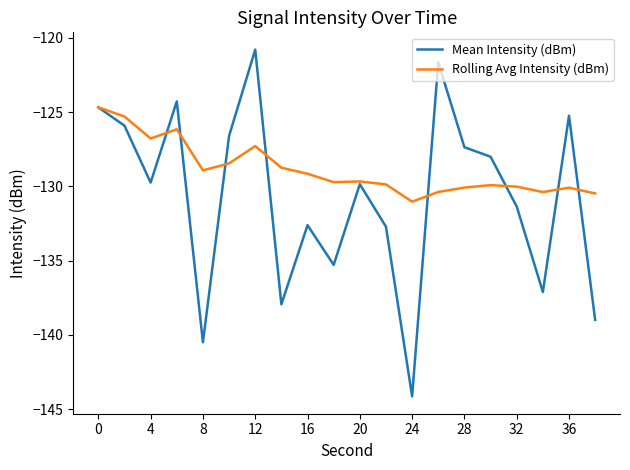

Which series ends up on top after the final intersection of Rolling Avg Intensity (dBm) and Mean Intensity (dBm)?

Rolling Avg Intensity (dBm)